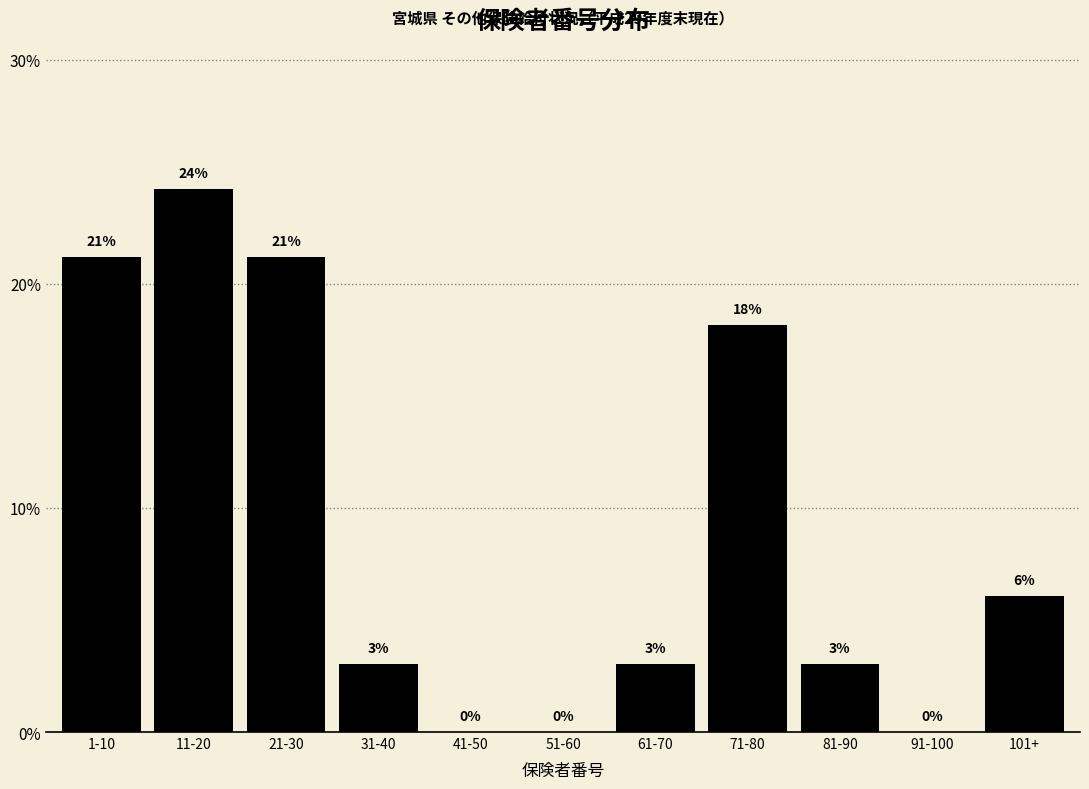

The value at 11-20 is 24.2. True or false?

True